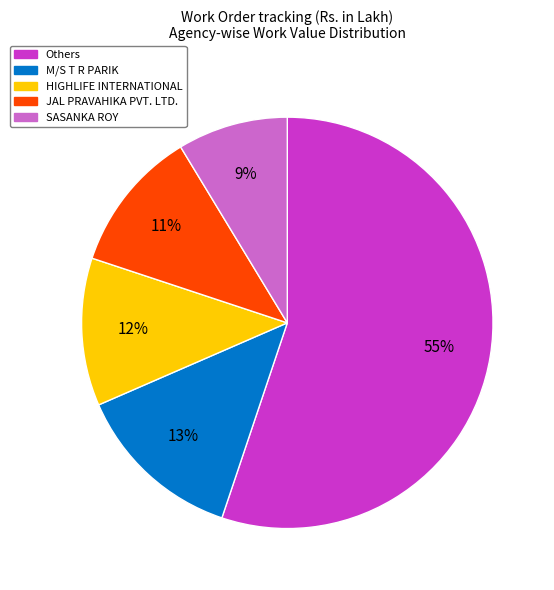

To the nearest percent, what is the difference between the largest and smallest slice percentages?

46%